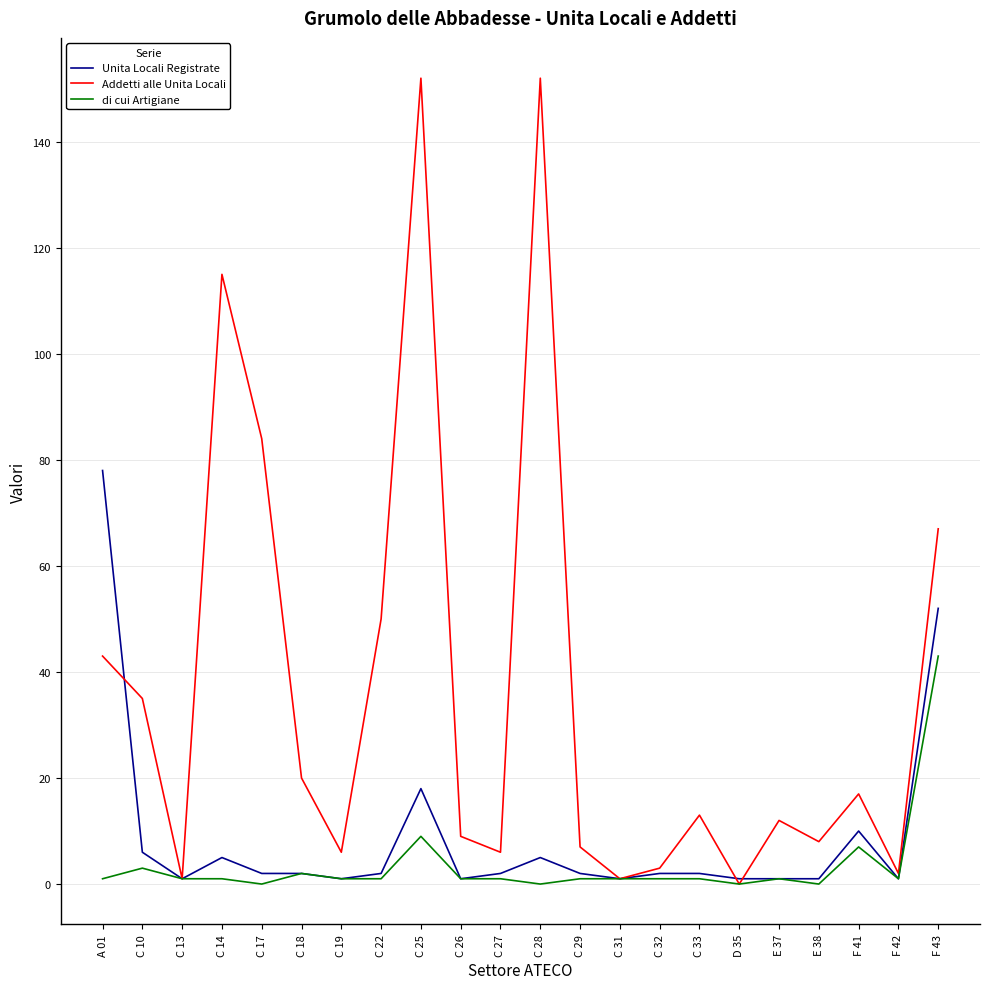

What are all the series names shown in the legend?

Unita Locali Registrate, Addetti alle Unita Locali, di cui Artigiane